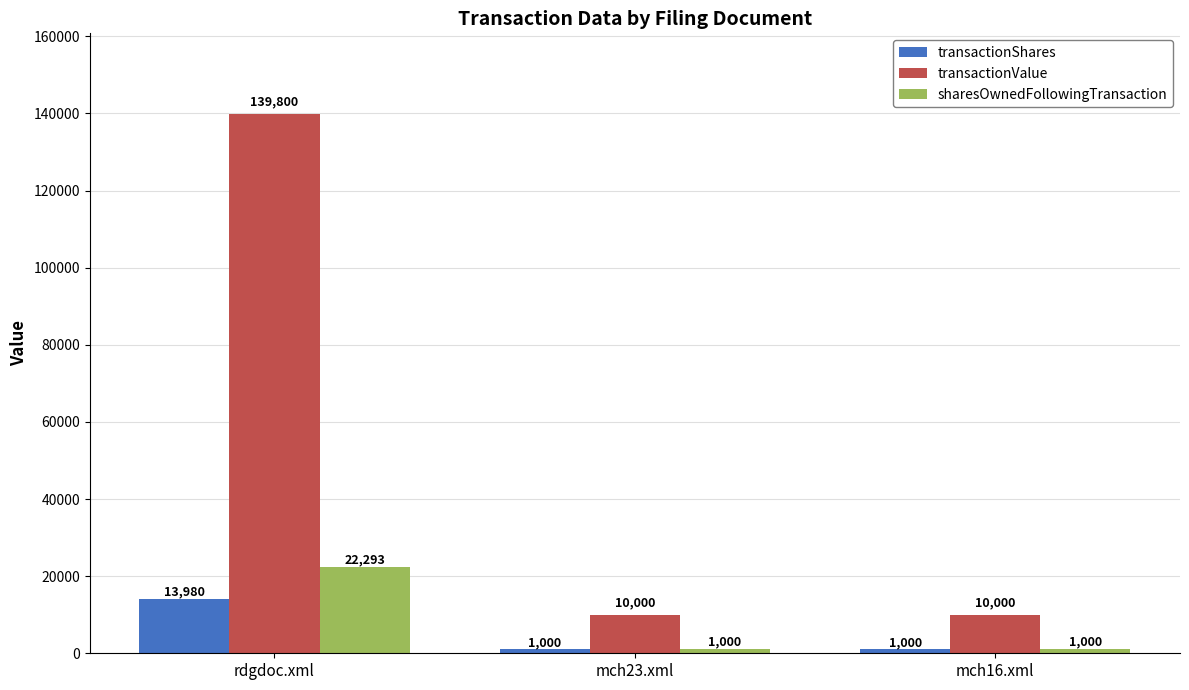

Which series has the largest total across all categories?

transactionValue